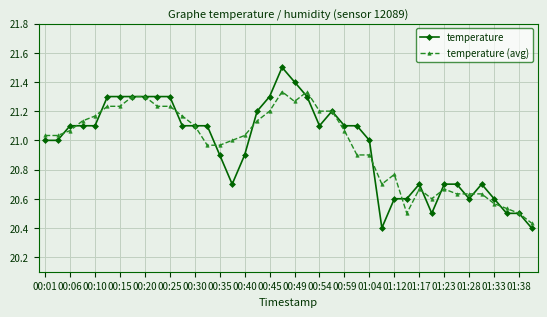

True or false: temperature has more than 1 points higher than both neighbors.

True